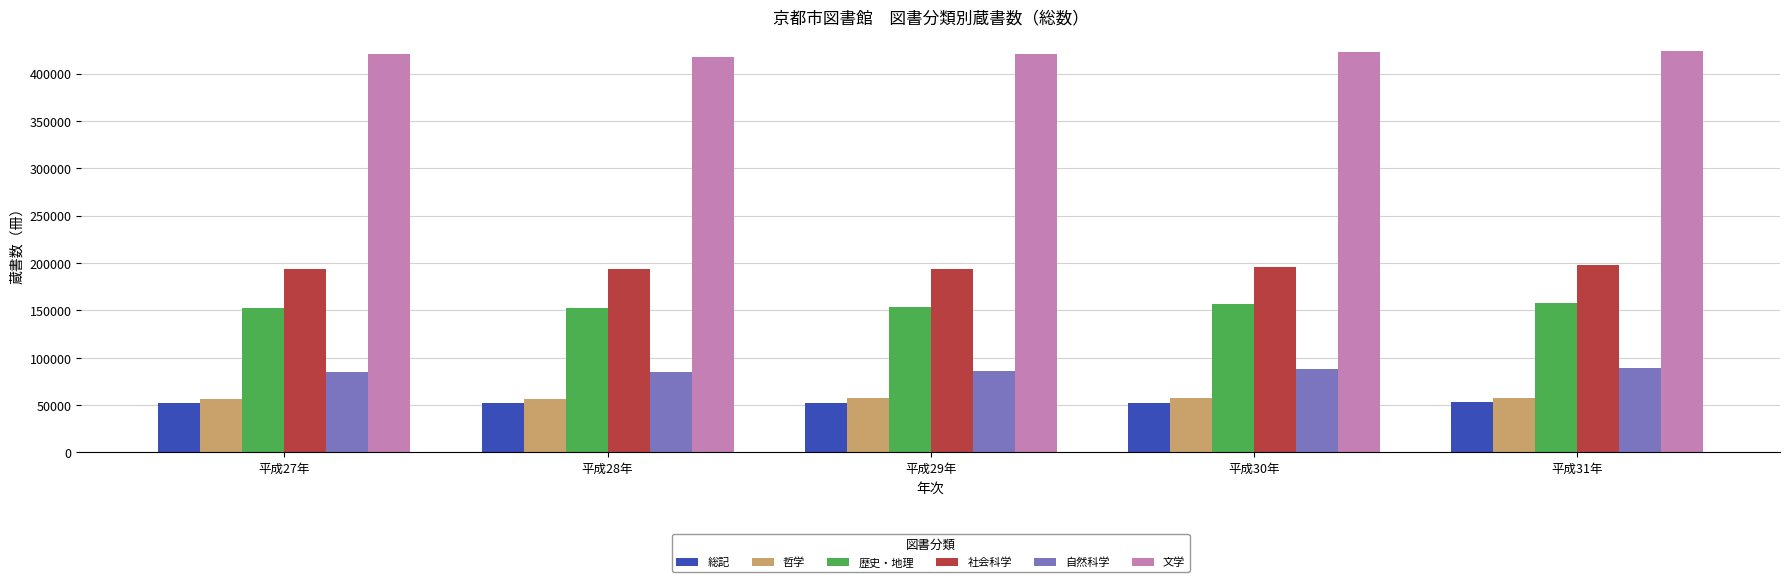

What is the total value across all series at 平成27年?

959951